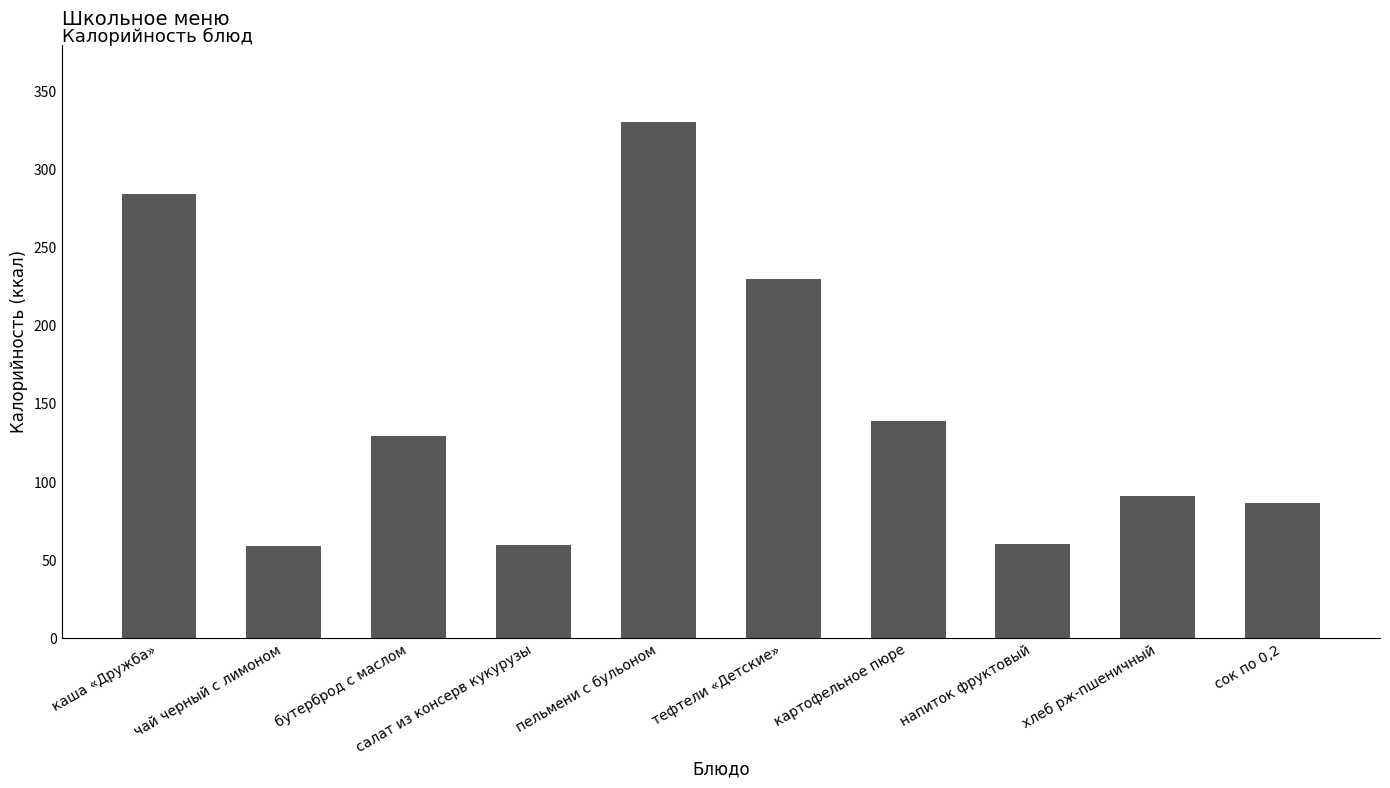

What is the difference between the maximum and minimum values?

271.4